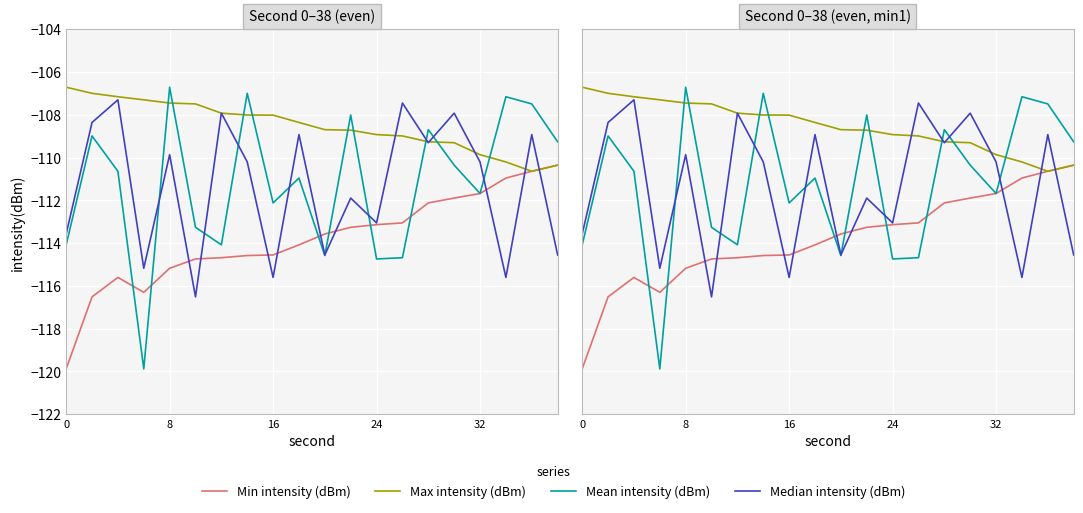

List the series in order of their peak value, lowest first.

Min intensity (dBm), Median intensity (dBm), Max intensity (dBm), Mean intensity (dBm)